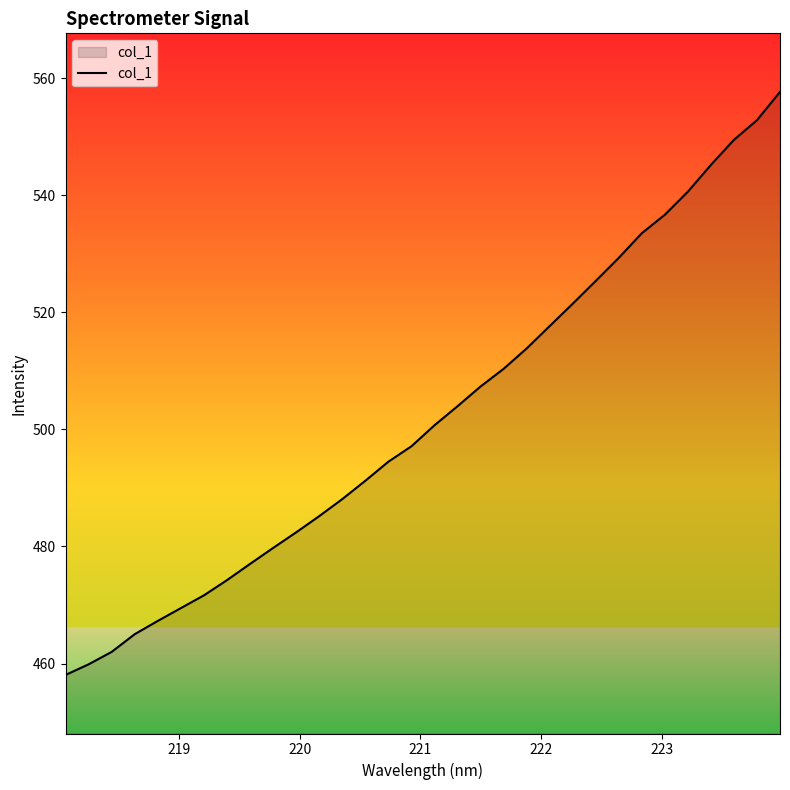

Reading right to left, extract all data points from this chart.

557.6	552.8	549.5	545.2	540.6	536.7	533.5	529.3	525.4	521.5	517.7	513.8	510.3	507.3	504.0	500.7	497.1	494.5	491.2	488.1	485.2	482.4	479.7	477.0	474.3	471.7	469.5	467.3	465.0	462.0	459.9	458.1